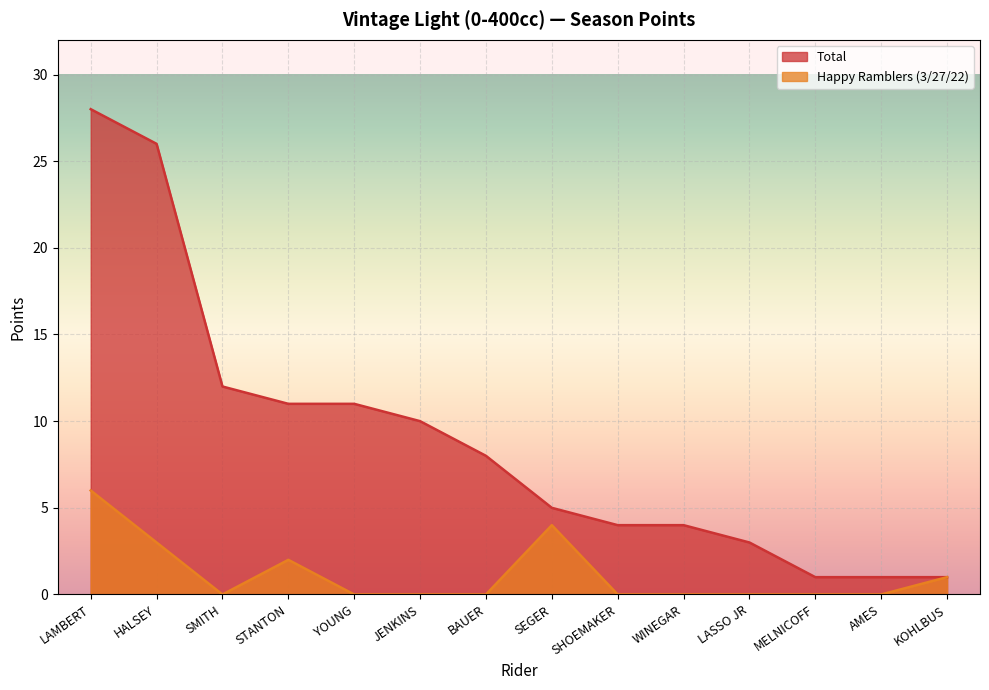

True or false: Total and Happy Ramblers (3/27/22) intersect in this chart.

False